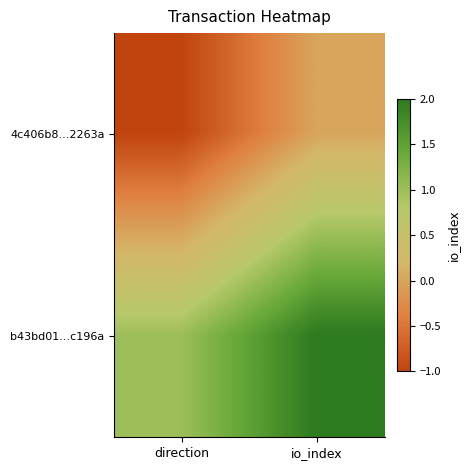

Which series changed the most between direction and io_index?

4c406b8...2263a